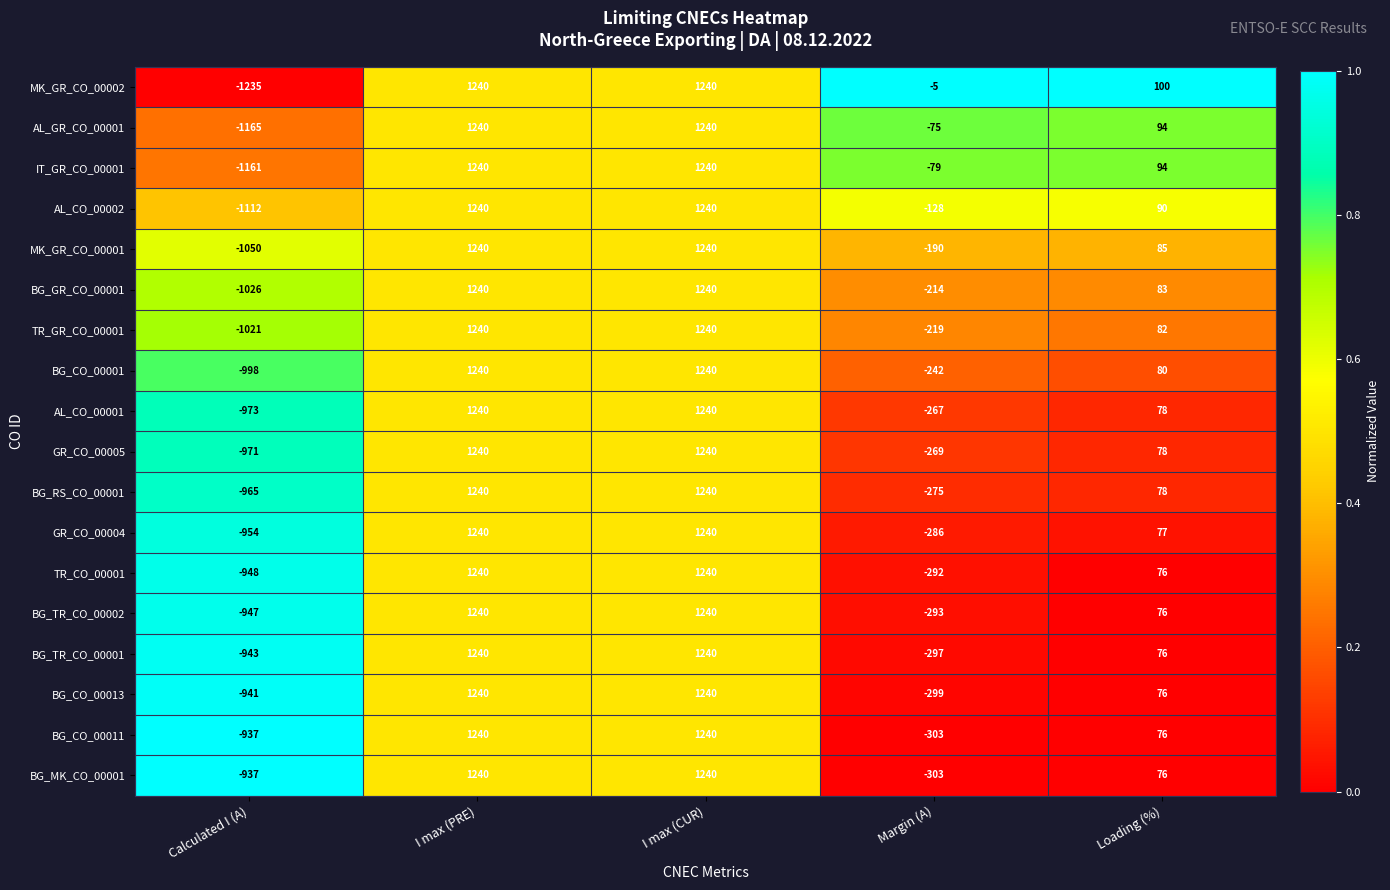

What is the difference between the BG_RS_CO_00001 values at Calculated I (A) and I max (PRE)?

2205